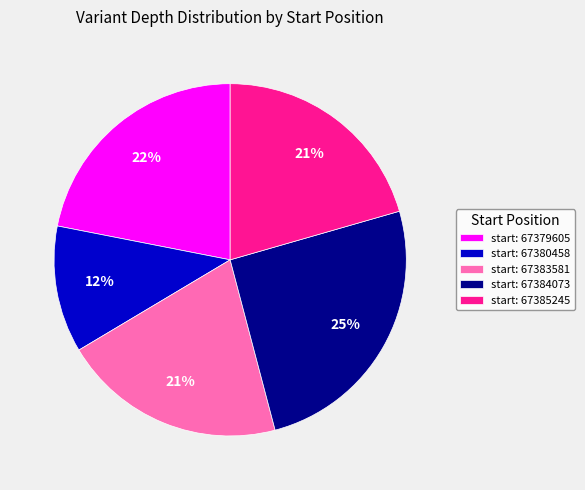

Which has a higher value, start: 67379605 or start: 67380458?

start: 67379605